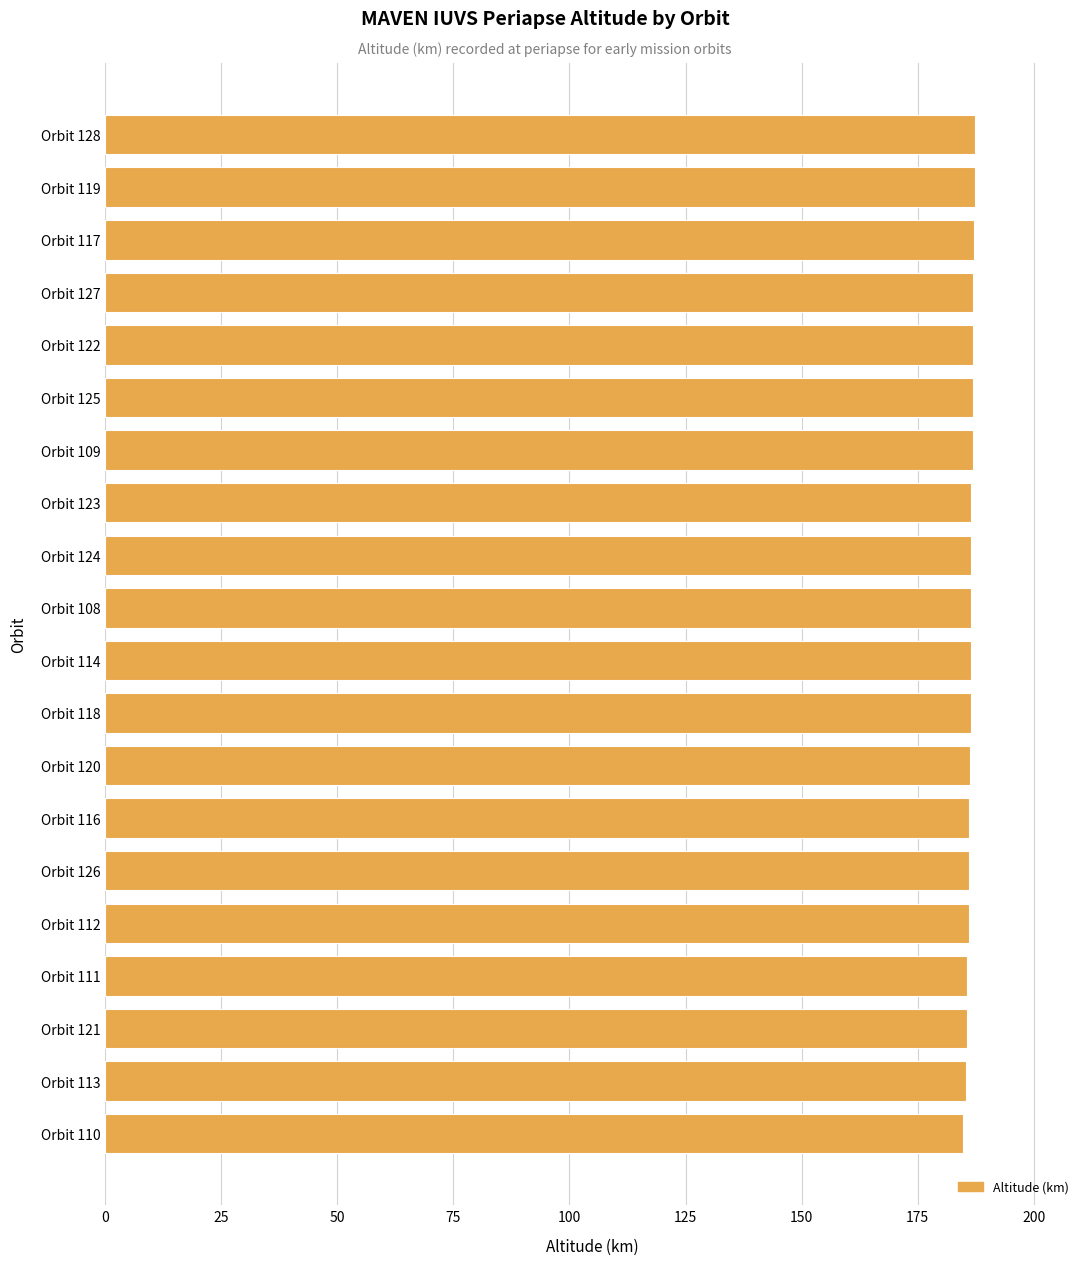

The value at Orbit 123 is 186.6. True or false?

True